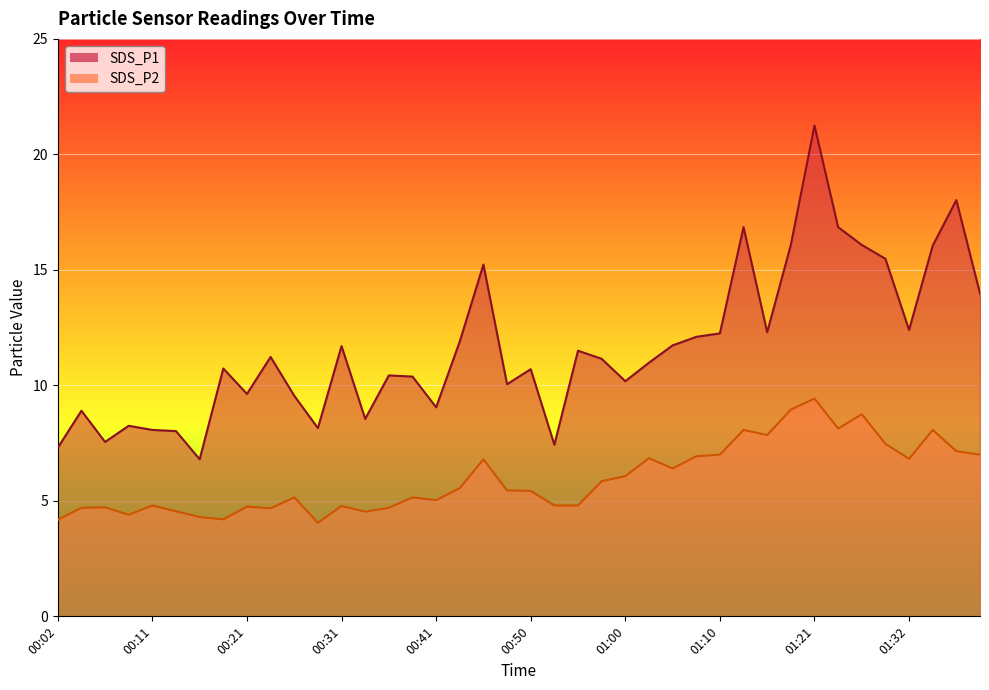

True or false: SDS_P1 and SDS_P2 intersect in this chart.

False